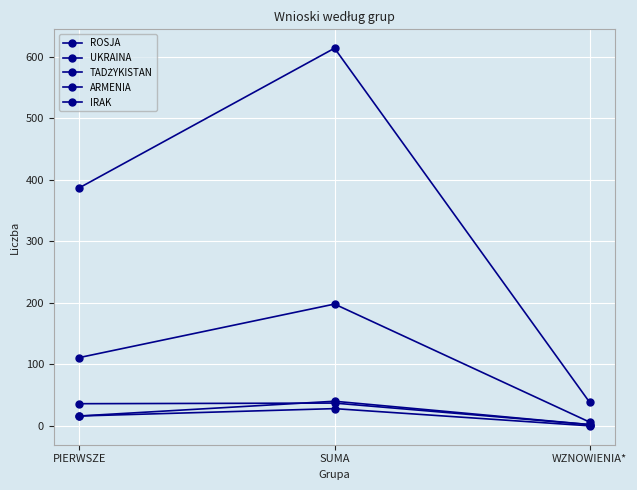

What is the sum of all TADŻYKISTAN values?

58